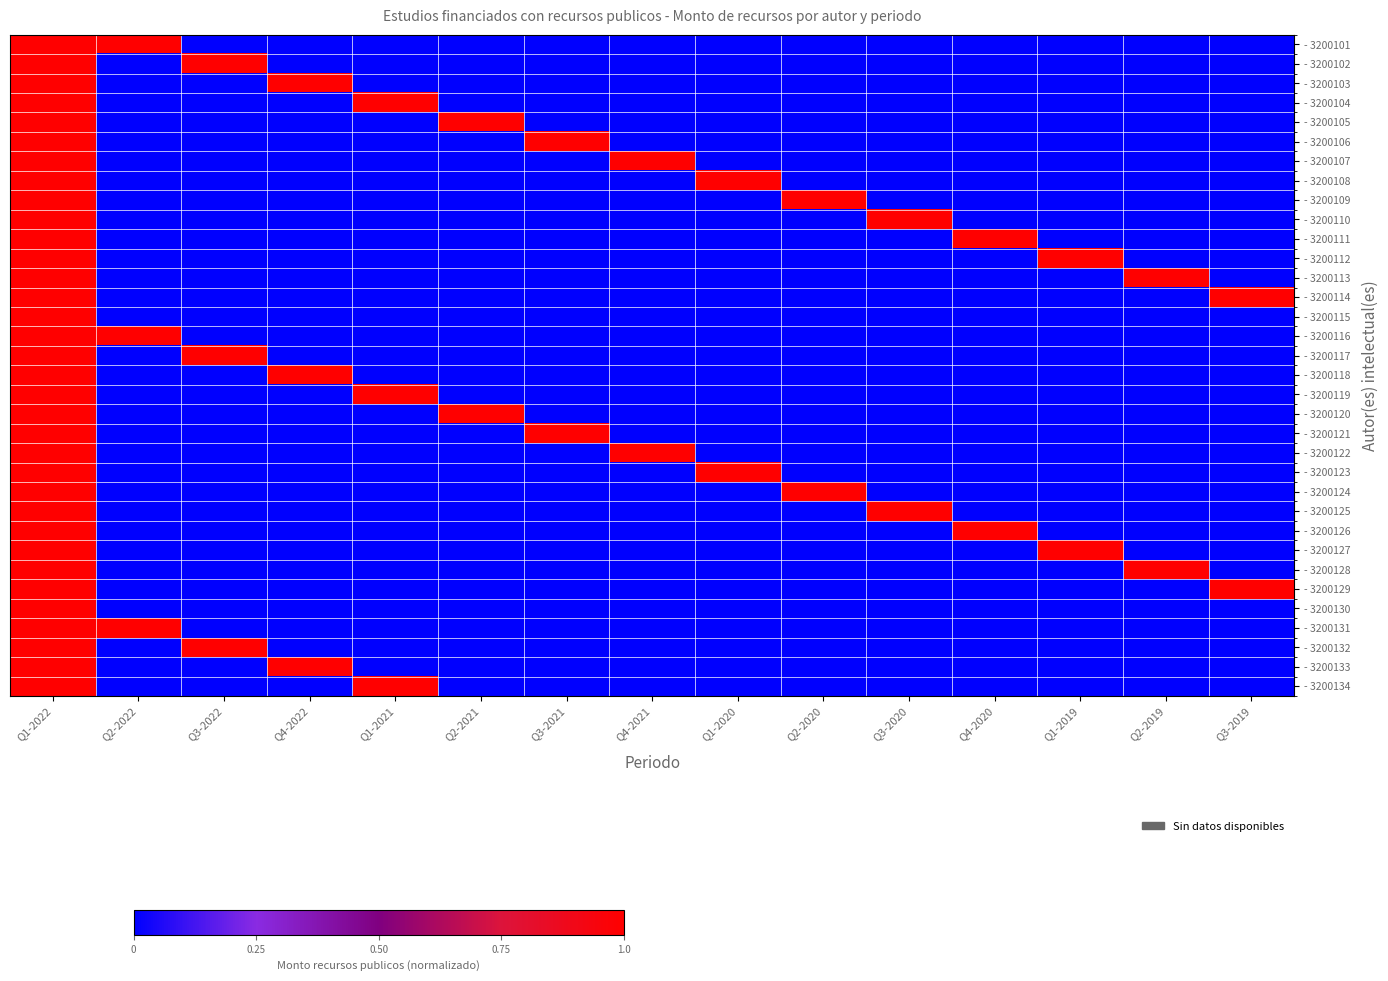

Which has a higher value, Q4-2022 or Q1-2020?

Q4-2022